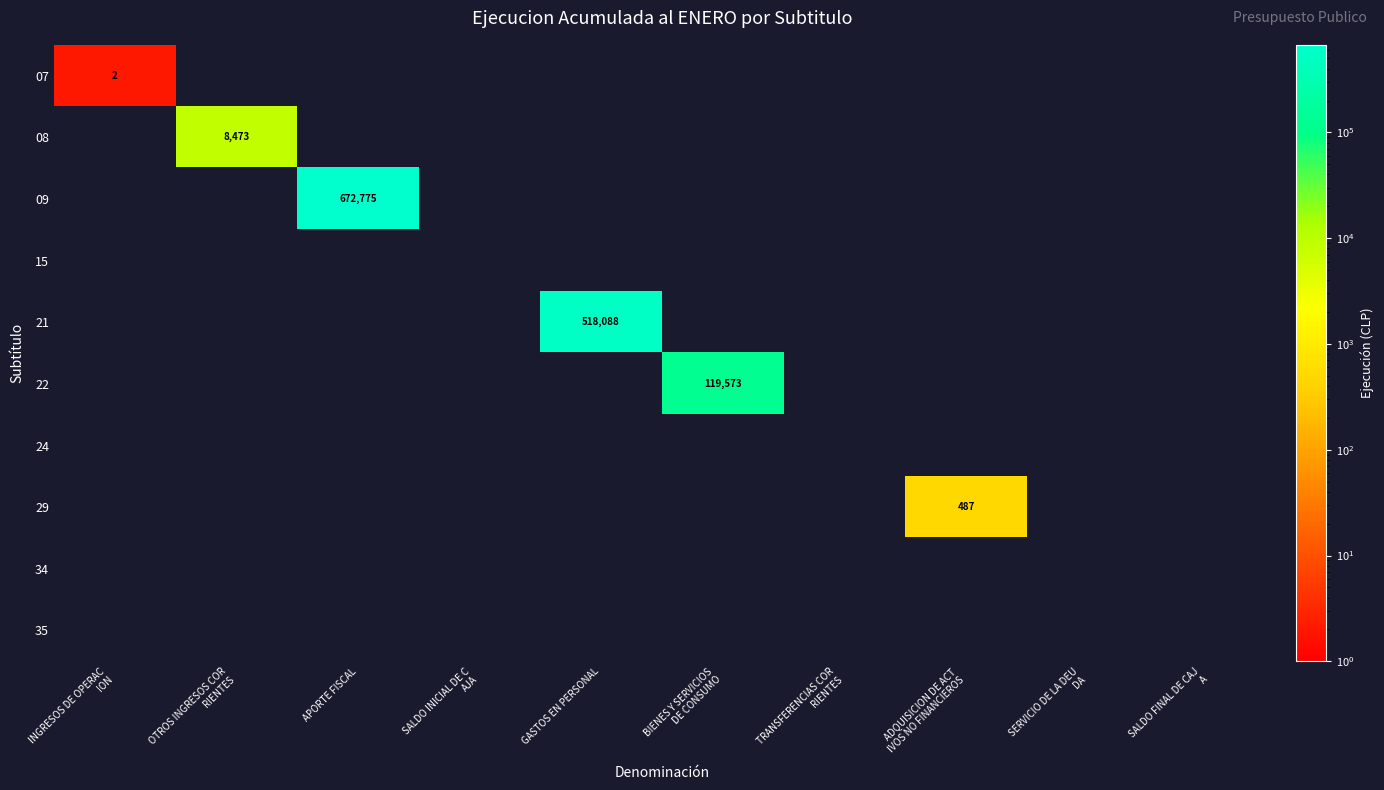

Which series changed the most between SALDO INICIAL DE C AJA and BIENES Y SERVICIOS DE CONSUMO?

22